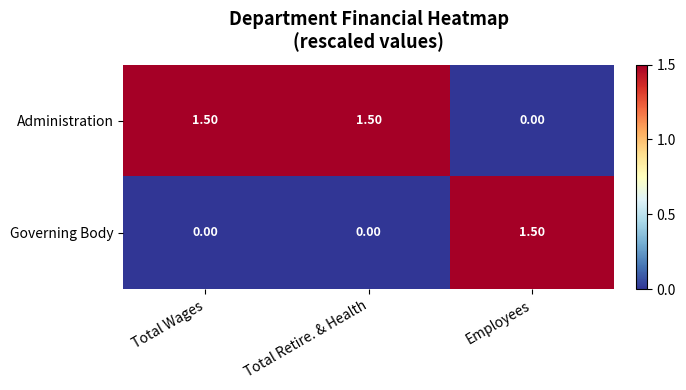

What is the difference between the highest and lowest values at Total Retire. & Health?

1.5